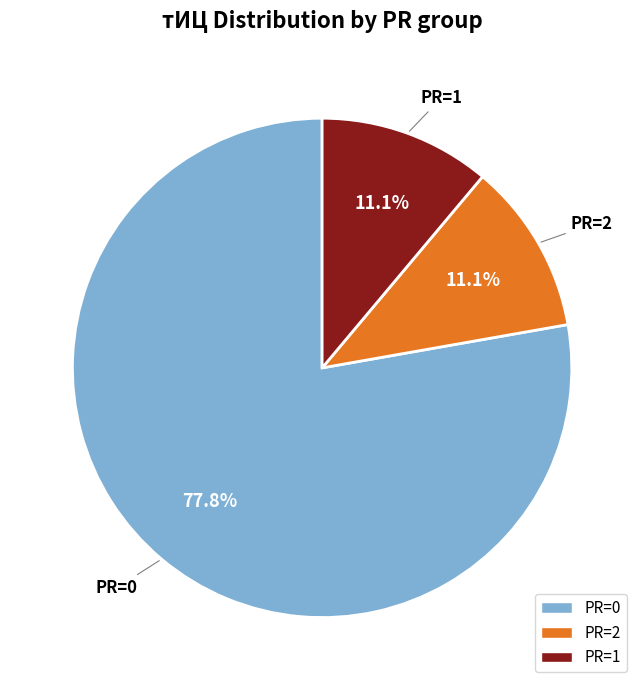

Is there any slice that represents more than half of the pie?

Yes